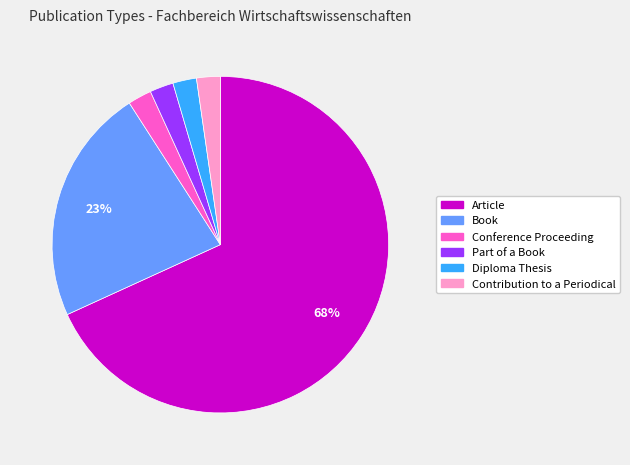

Do Article and Diploma Thesis together represent more than half of the pie?

Yes